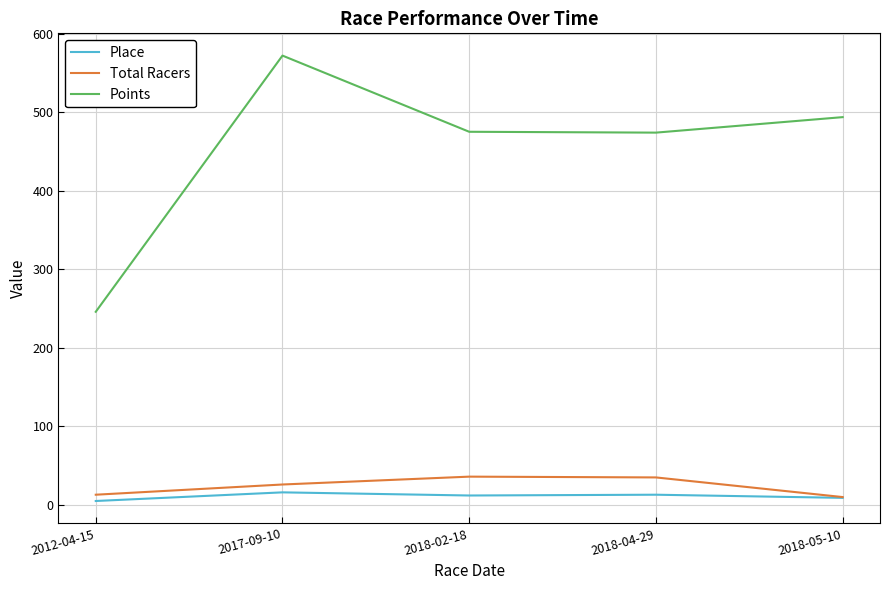

Which series has the widest spread of values?

Points